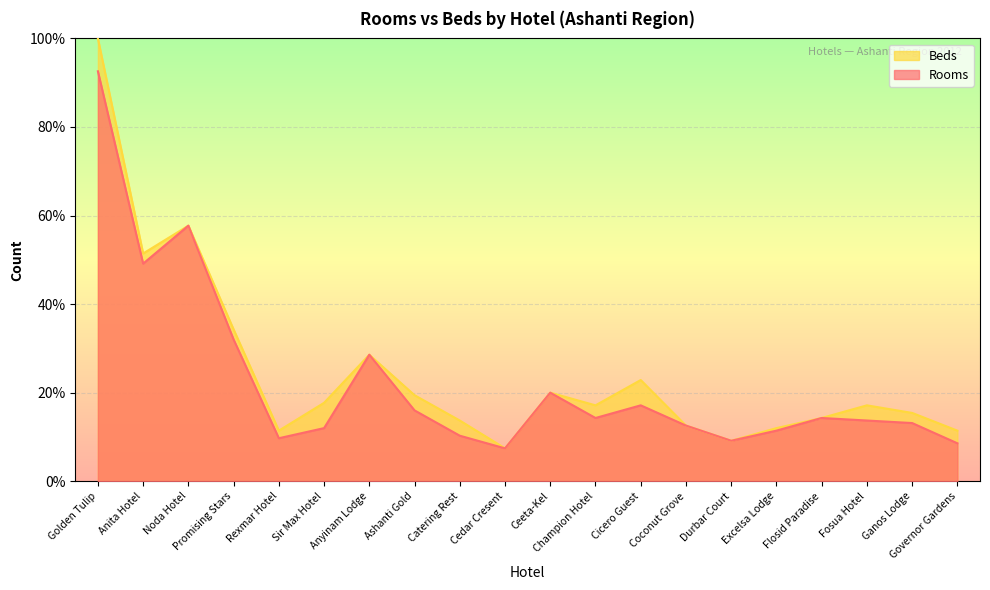

Where is Beds nearest to the value 53?

Anita Hotel